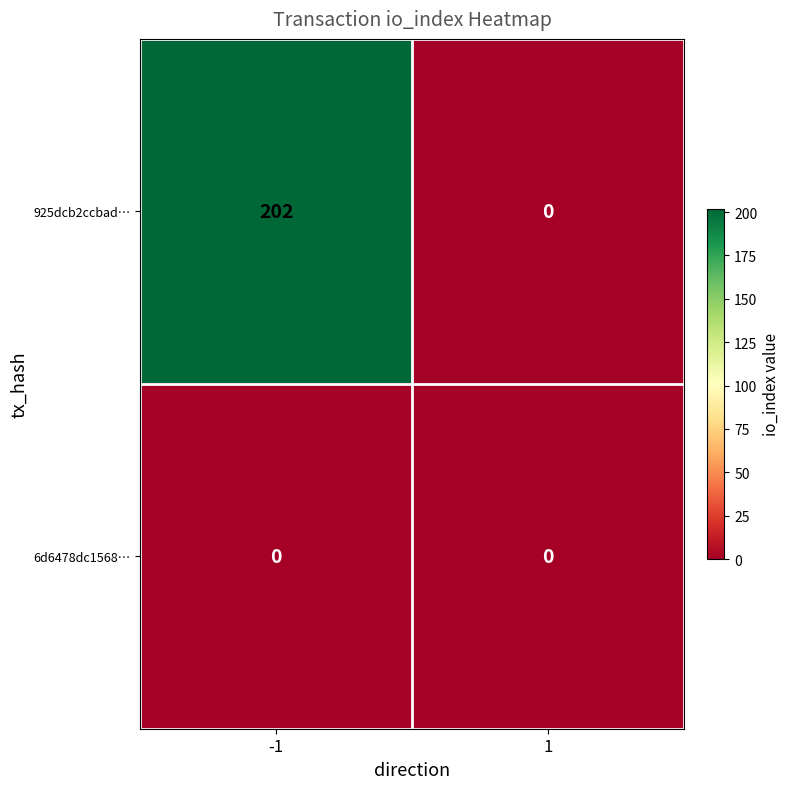

Between -1 and 1, which series saw the biggest shift?

925dcb2ccbad…